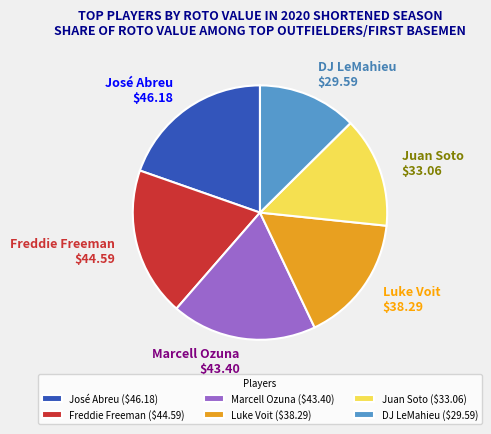

How many slices are in this pie chart?

6